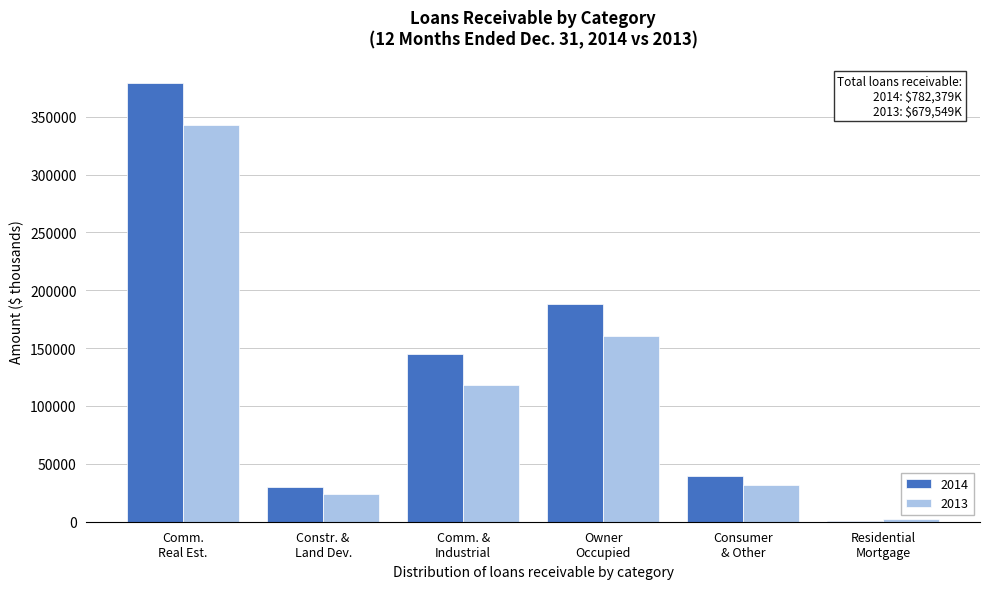

Which series has the largest total across all categories?

2014